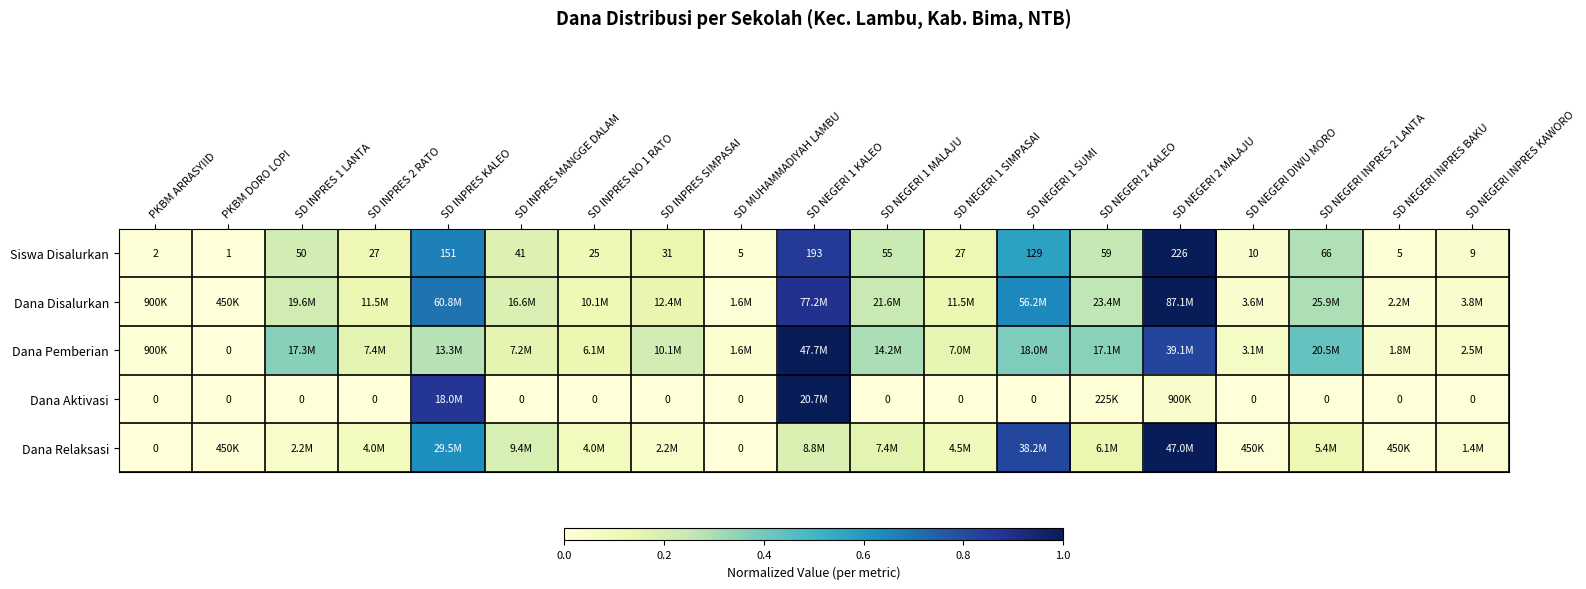

Count the number of categories in the chart.

19